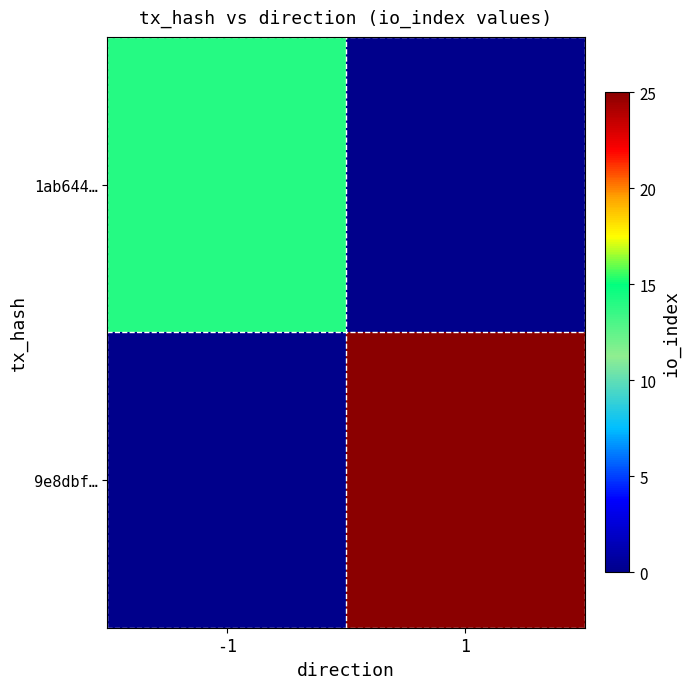

At how many categories does at least one series exceed 11?

2